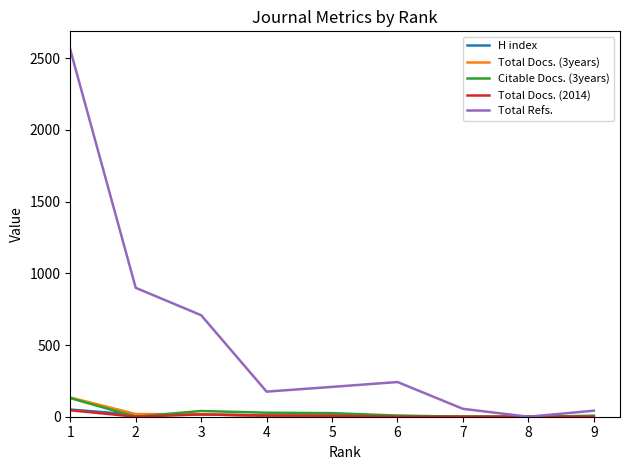

What is the difference between the maximum and second lowest values in the Citable Docs. (3years) series?

130